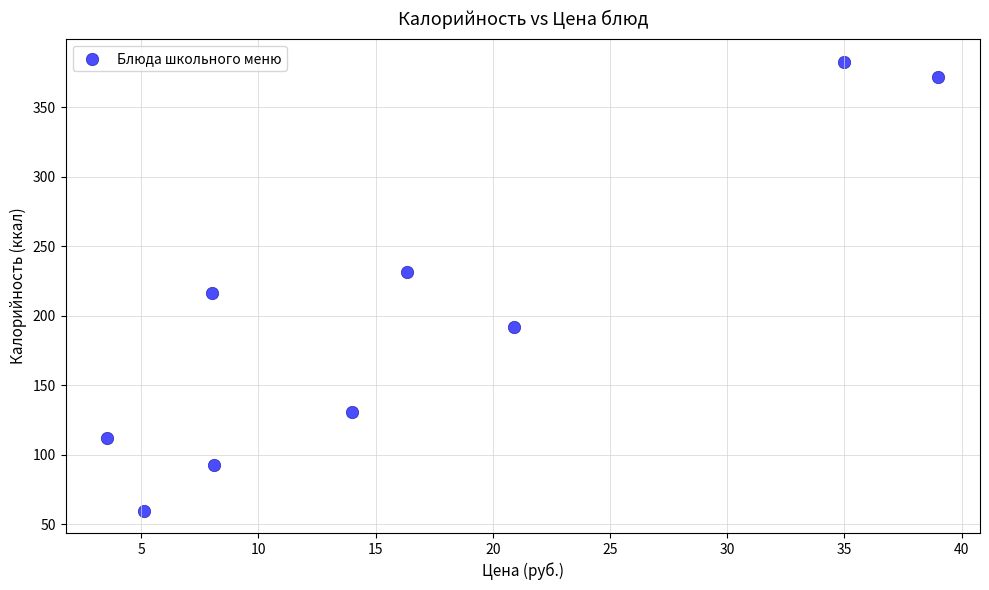

What Y value in the scatter plot is closest to 221?

216.8